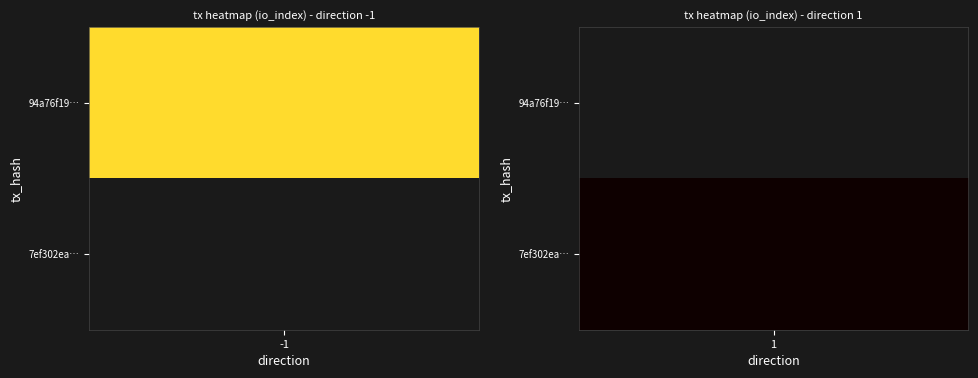

The 94a76f195f974bee3830dc02f72e95bdf4e903e series shows -1 at direction. True or false?

True